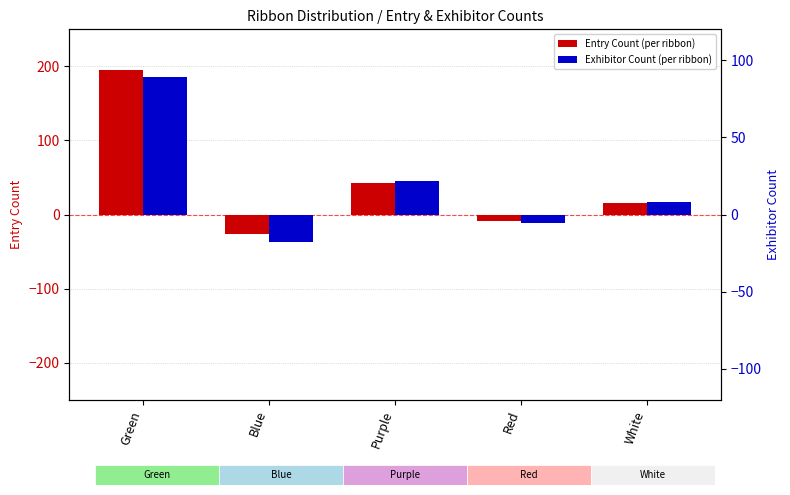

How many negative values does the Exhibitor Count series have?

2